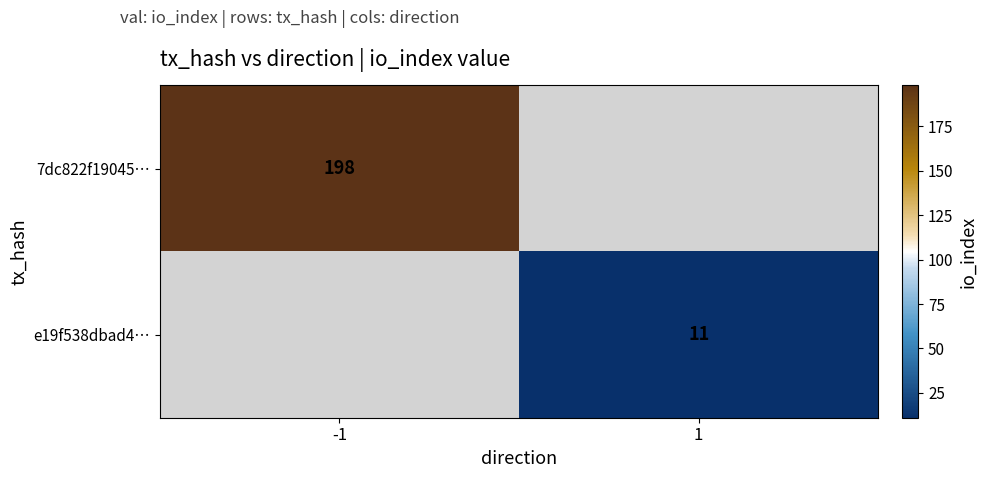

Is it true that 7dc822f19045… equals 198 at -1?

True